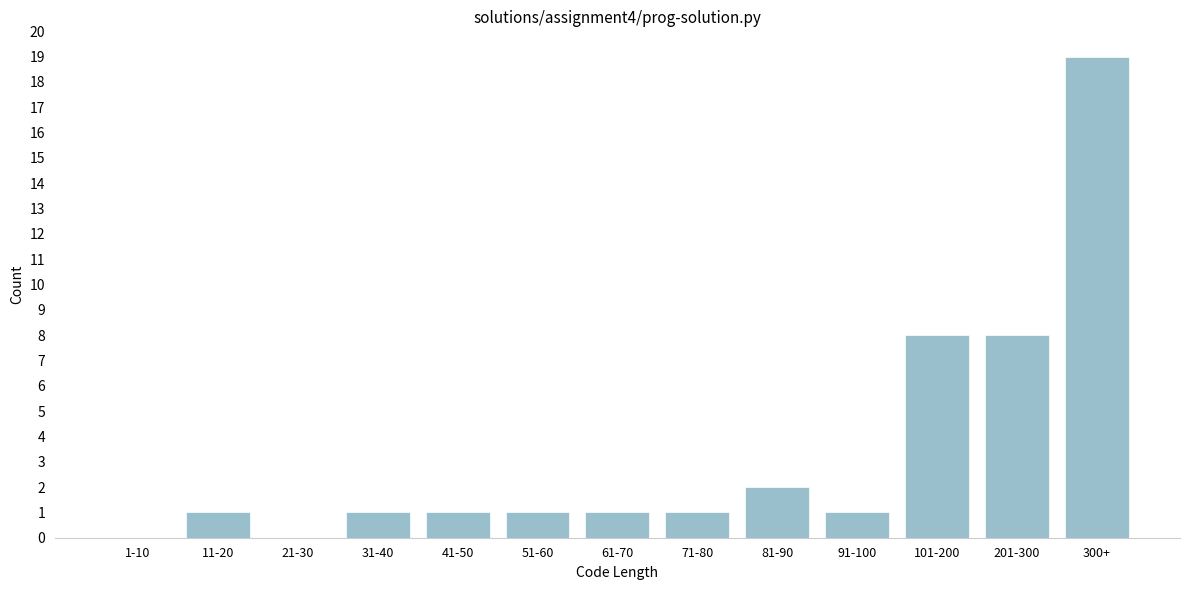

Reading left to right, what are all the values shown in this chart?

1-10=0	11-20=1	21-30=0	31-40=1	41-50=1	51-60=1	61-70=1	71-80=1	81-90=2	91-100=1	101-200=8	201-300=8	300+=19